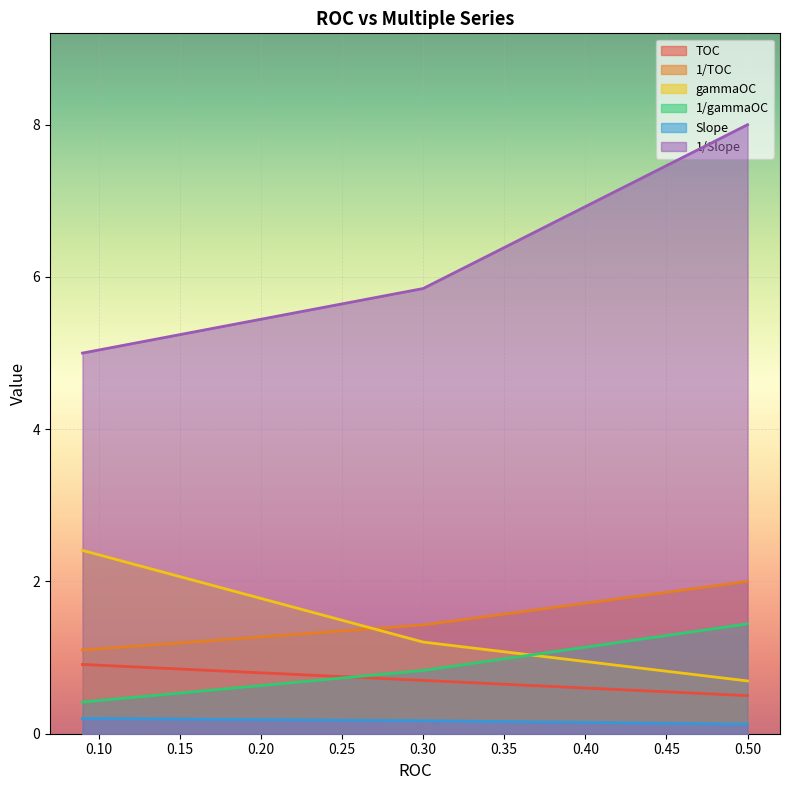

Read the gammaOC value at 0.5.

0.7